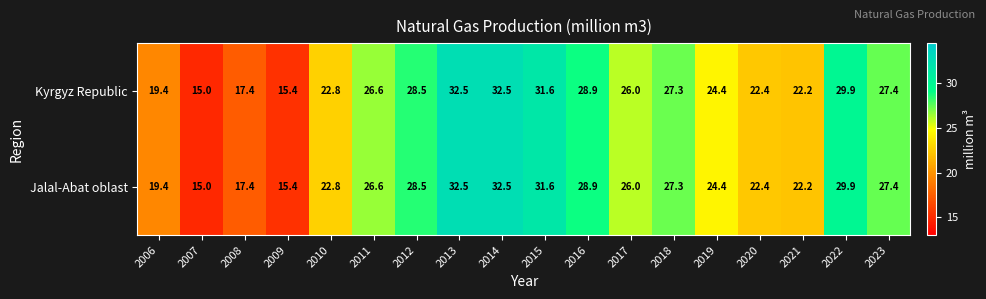

Is it true that Jalal-Abat oblast equals 29.9 at 2022?

True